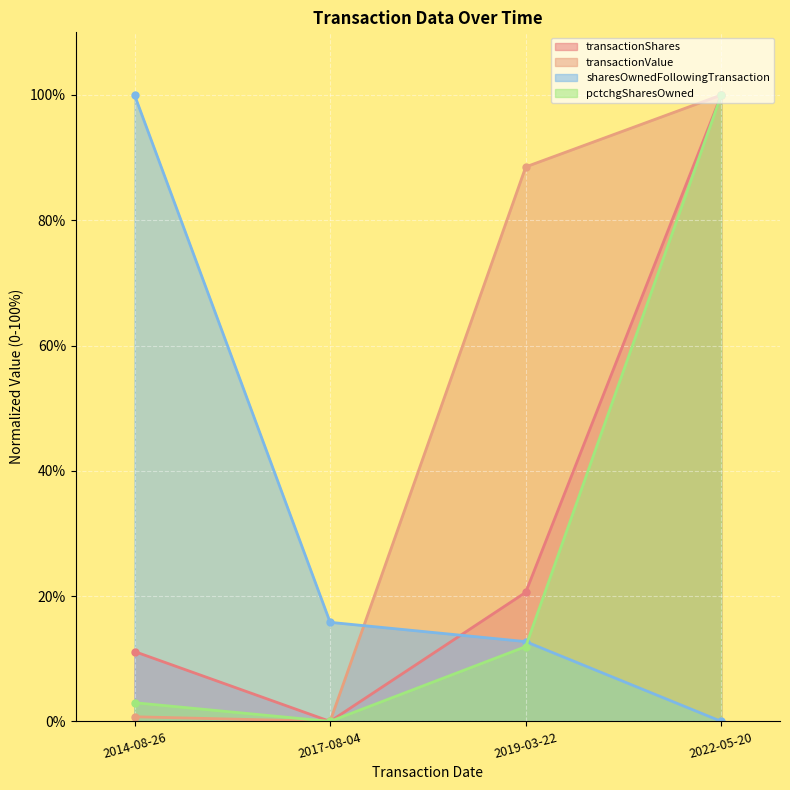

The value of transactionShares at 2014-08-26 is 15.7. True or false?

False